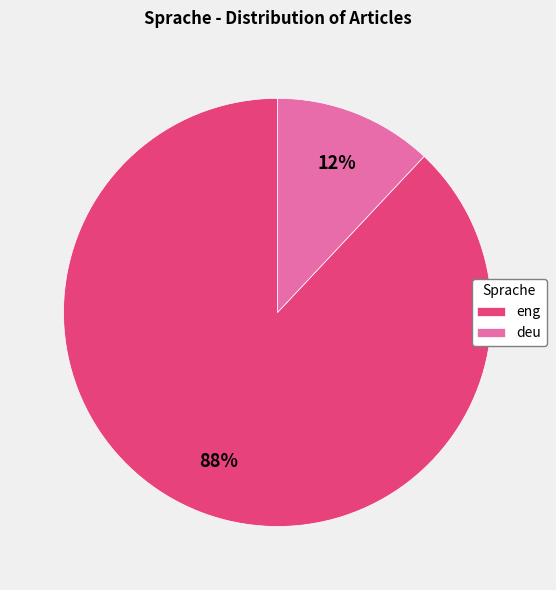

Which category has the smallest portion of the pie?

deu